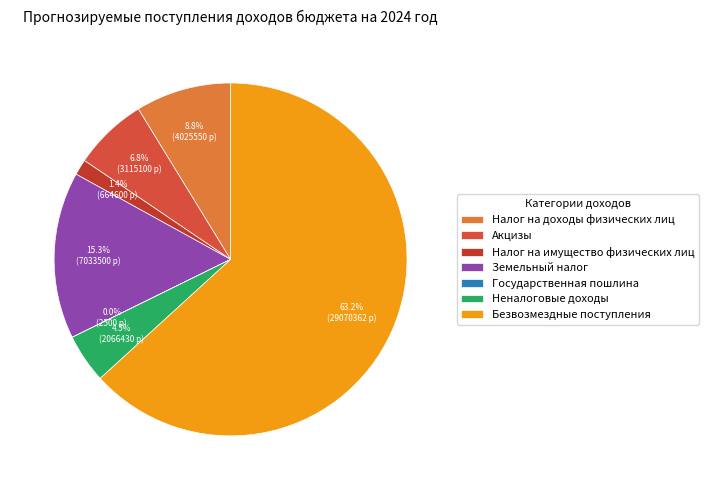

Between Налог на доходы физических лиц and Налог на имущество физических лиц, which is larger?

Налог на доходы физических лиц